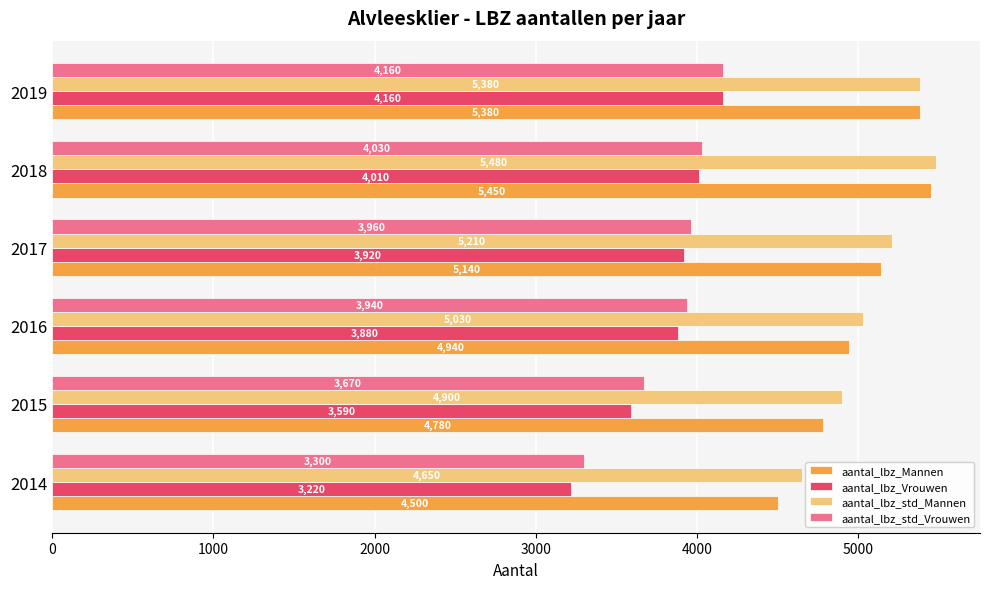

At which label is aantal_lbz_Mannen closest to 4975?

2016